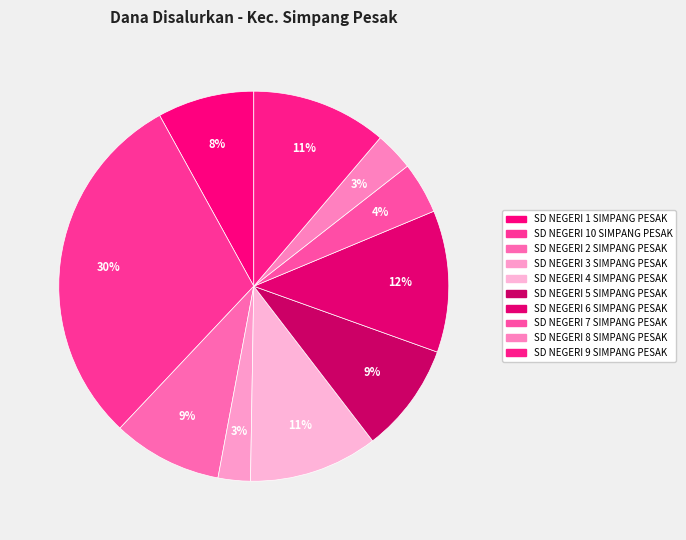

The SD NEGERI 9 SIMPANG PESAK slice represents 1% of the pie. True or false?

False